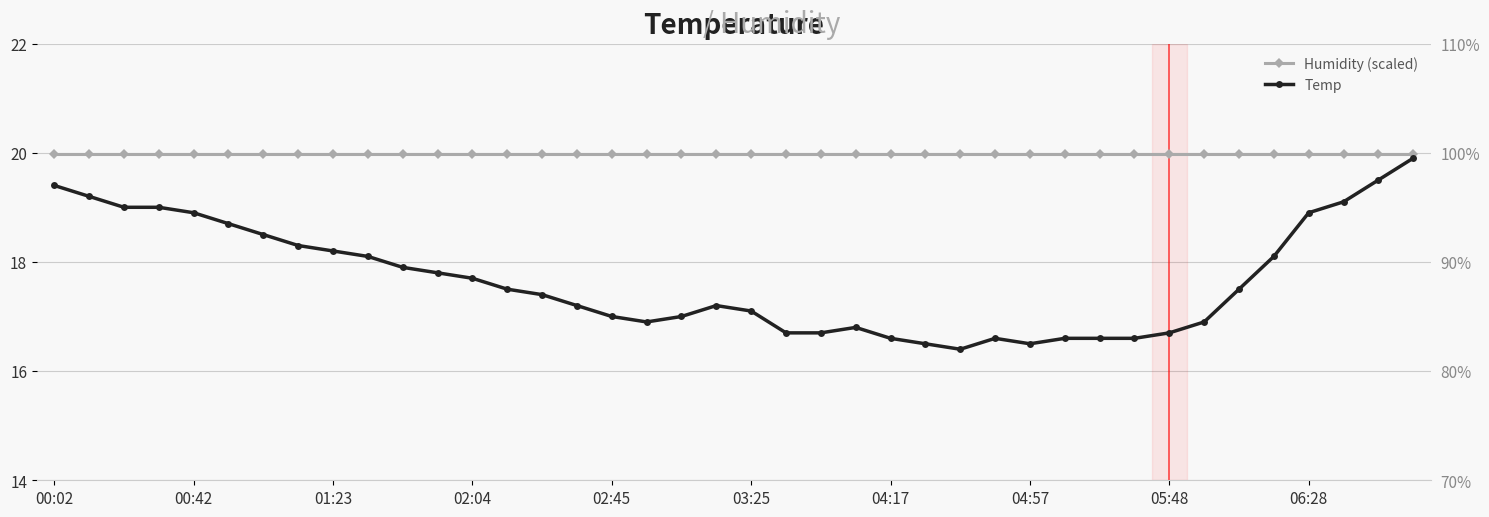

How many values in the Temp series are below 17?

14